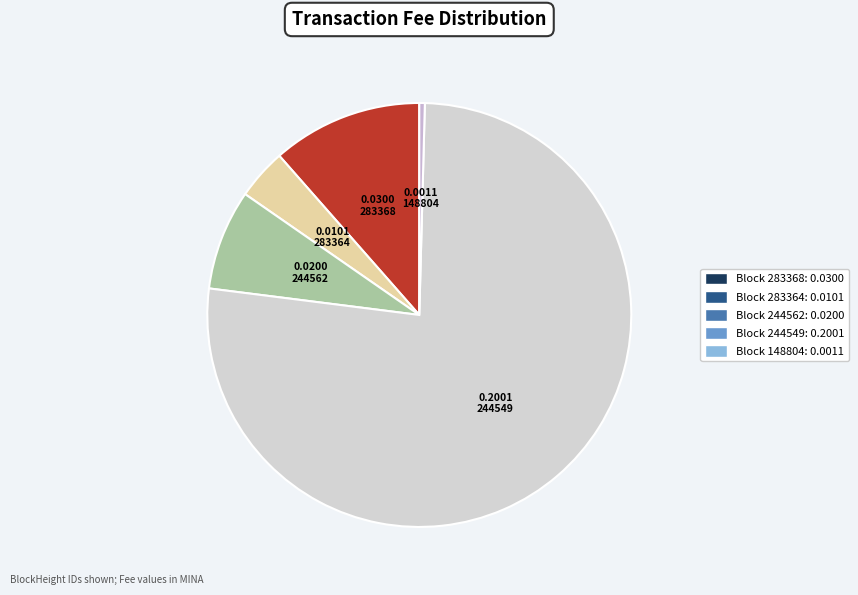

Count the number of slices in the pie.

5